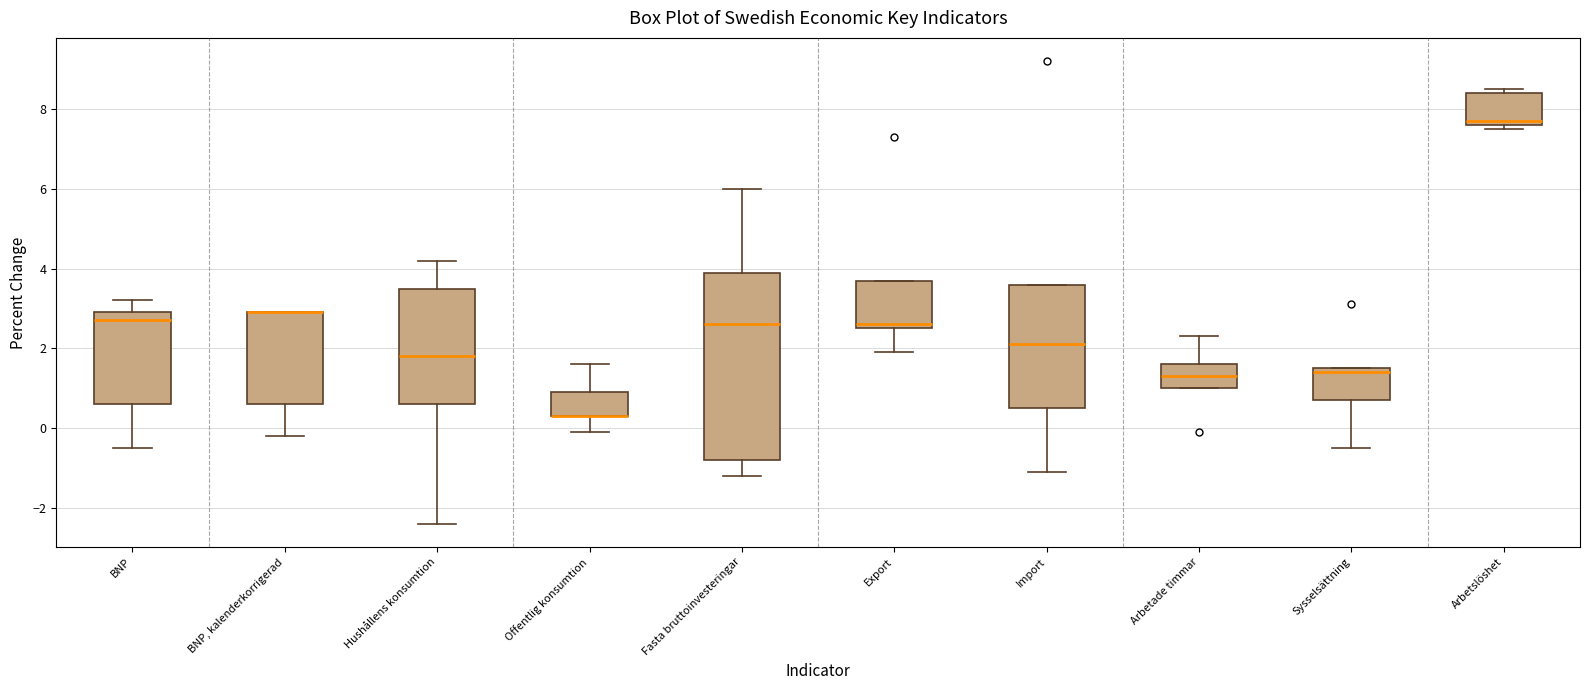

Which box is the tallest, from its lower edge to its upper edge?

Fasta bruttoinvesteringar